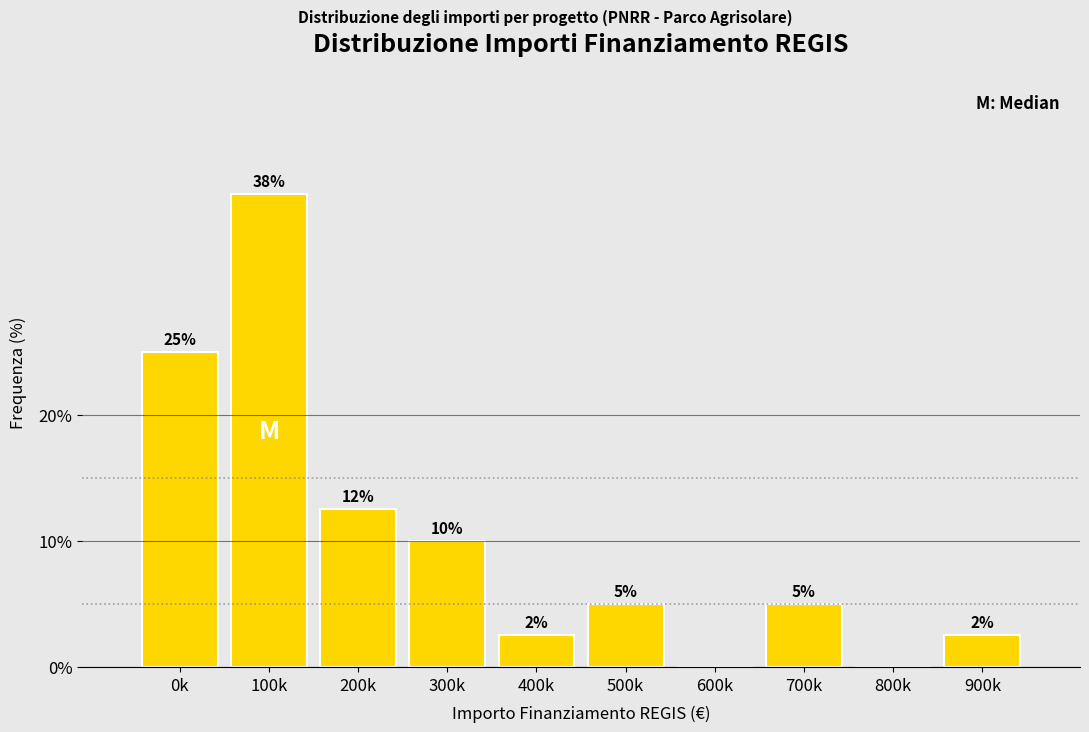

Is it true that the value at 100k is 22.9?

False